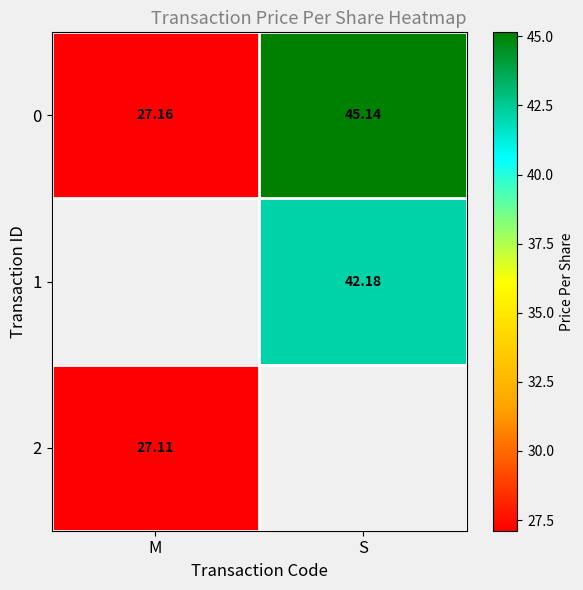

Where is 0 nearest to the value 36?

M